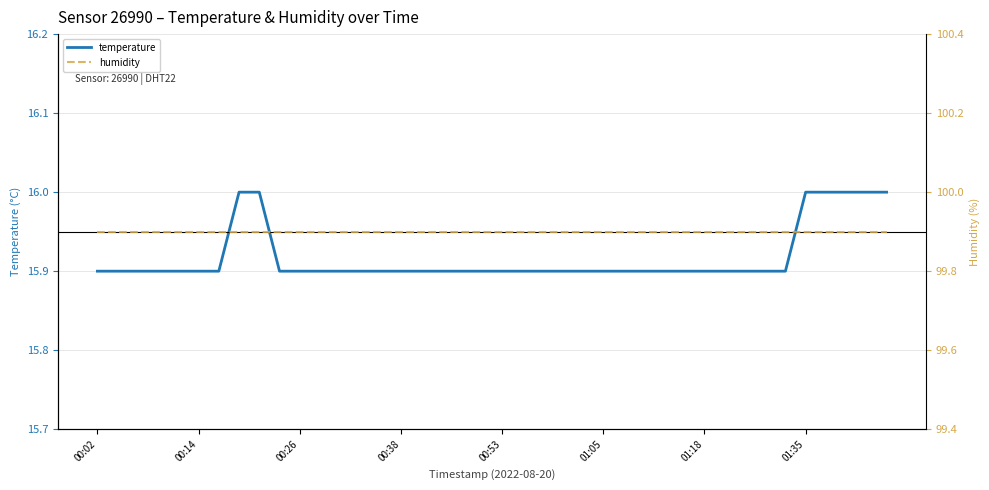

What is the minimum value for temperature?

15.9